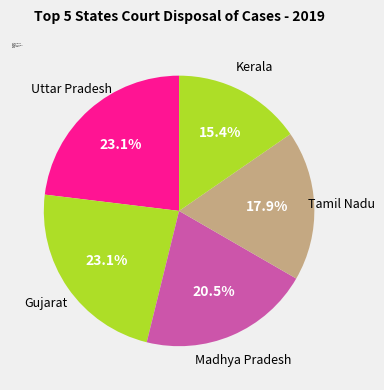

Is there any slice that represents more than half of the pie?

No